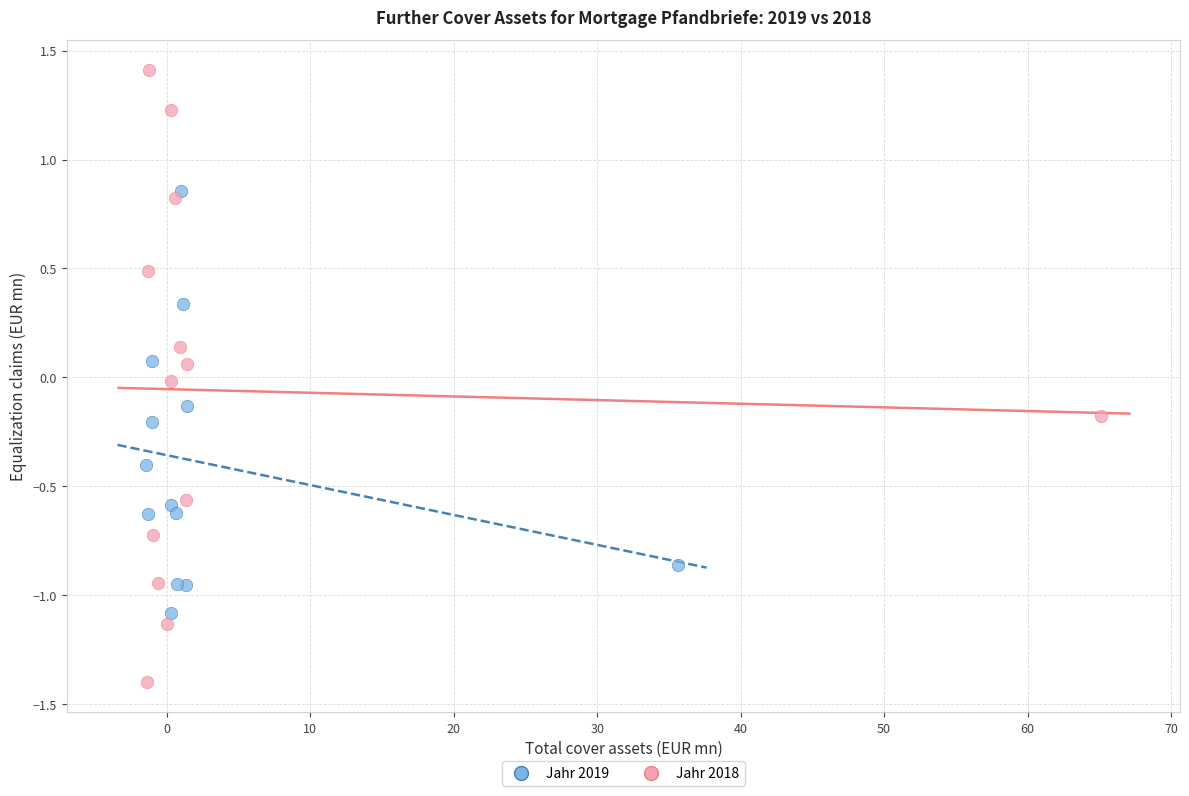

What are all the series names shown in the legend?

Jahr 2019, Jahr 2018